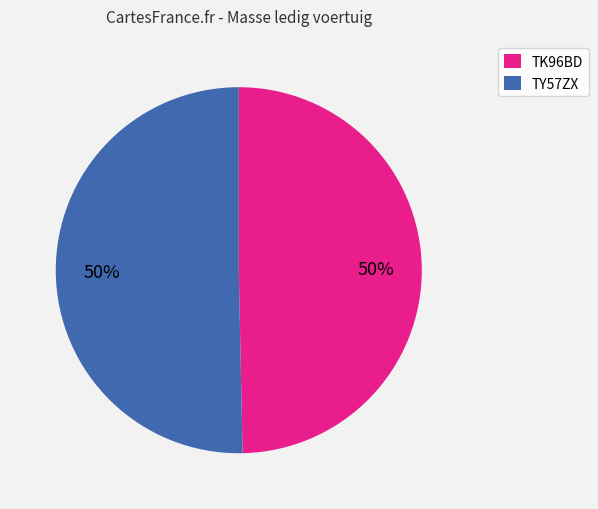

To the nearest percent, what is the combined percentage of TK96BD and TY57ZX?

100%